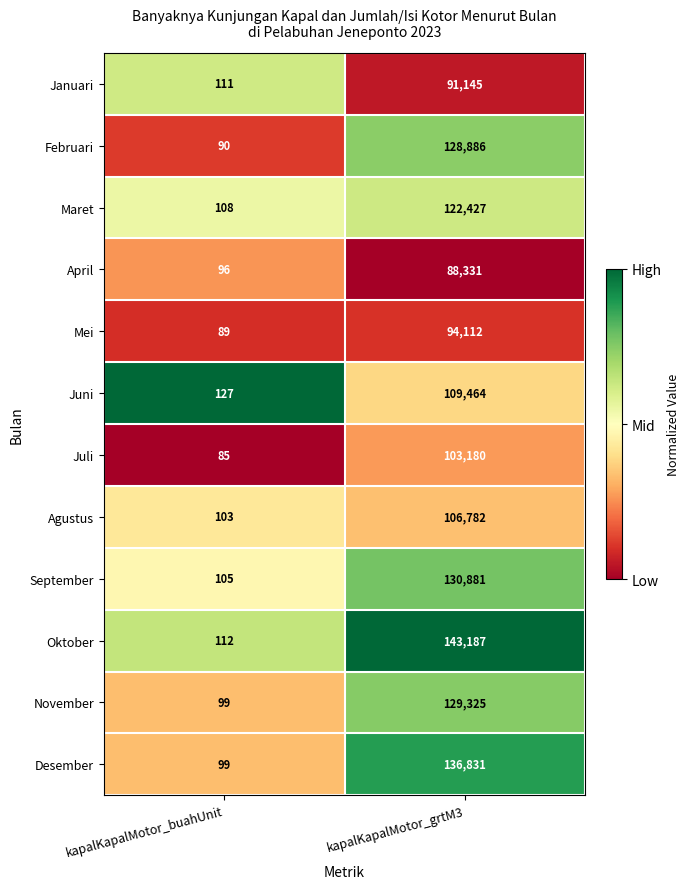

Rank the series at kapalKapalMotor_grtM3 from lowest to highest value.

April, Januari, Mei, Juli, Agustus, Juni, Maret, Februari, November, September, Desember, Oktober